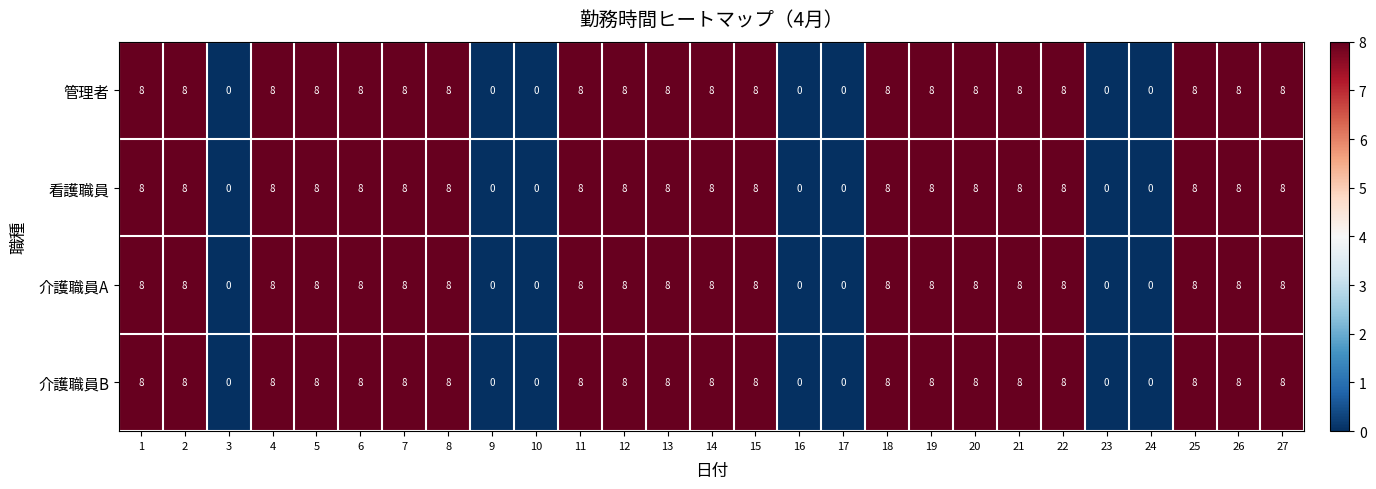

What is the total value across all series at 8?

32